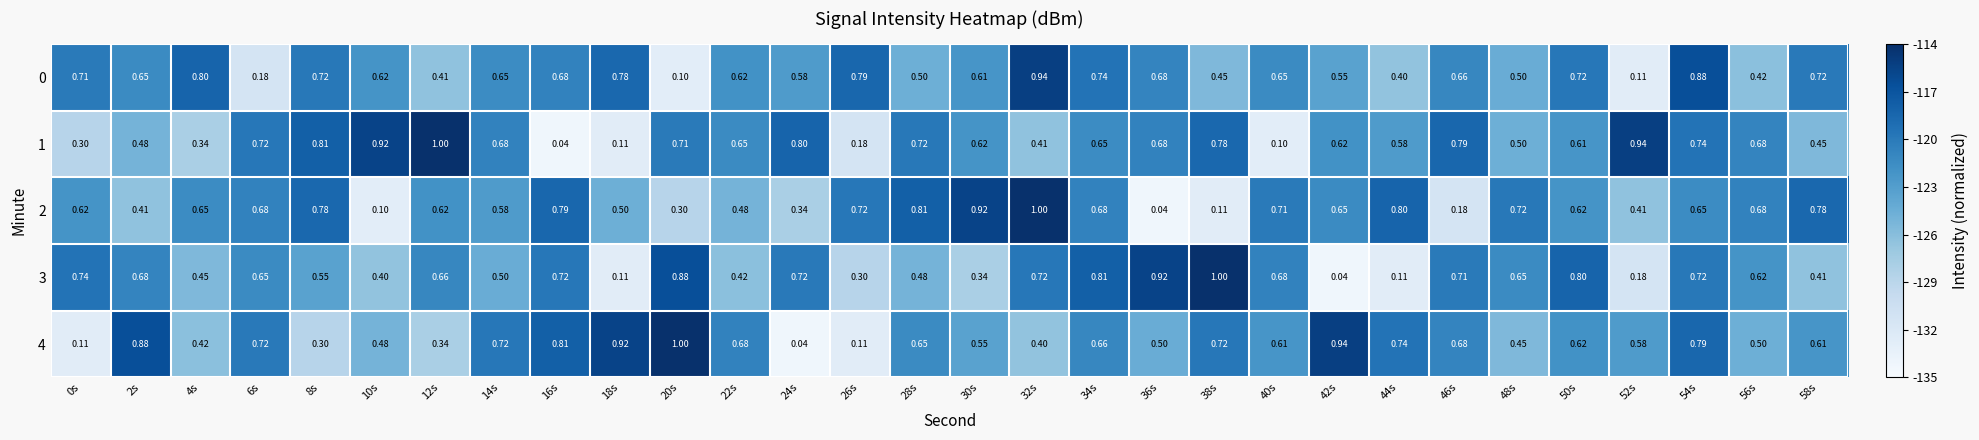

Is the value of 2 at 52s greater than the value of 4 at 14s?

No